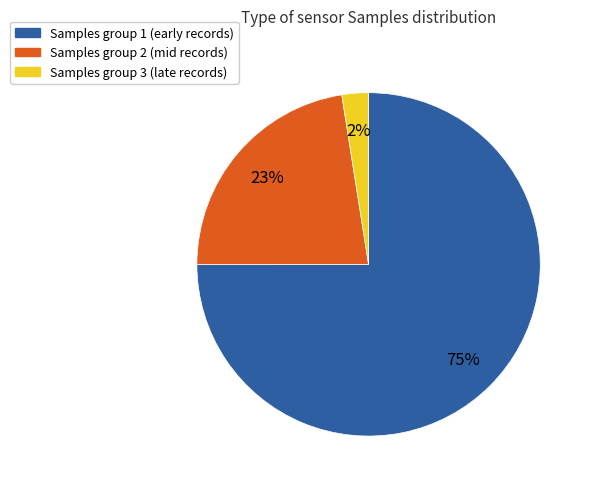

Is it true that Samples group 2 (mid records) is 23% of the pie?

True